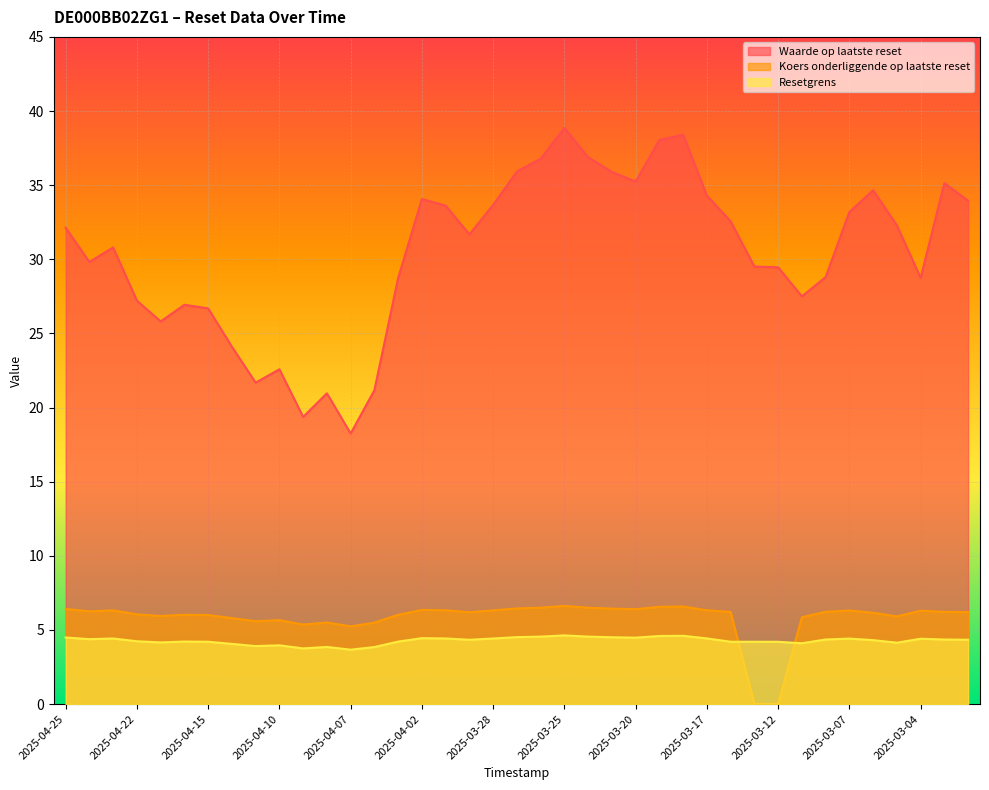

What is the difference between the Koers onderliggende op laatste reset values at 2025-03-03 and 2025-03-17?

0.1